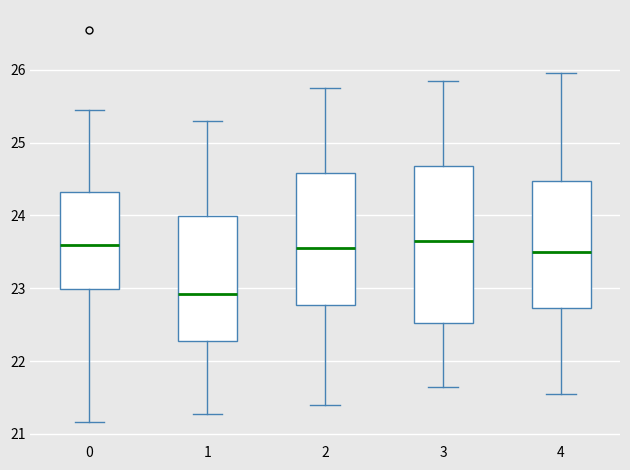

Reading left to right, read every box against the y-axis: the position of its median line, the range the box covers, and the ends of its whiskers. The values are not printed on the chart, so give them approximately, as read against the axis.

0: median 23.6, box 23.0 to 24.3, whiskers 21.2 to 25.5
1: median 22.9, box 22.3 to 24.0, whiskers 21.3 to 25.3
2: median 23.6, box 22.8 to 24.6, whiskers 21.4 to 25.8
3: median 23.7, box 22.5 to 24.7, whiskers 21.7 to 25.9
4: median 23.5, box 22.7 to 24.5, whiskers 21.6 to 26.0